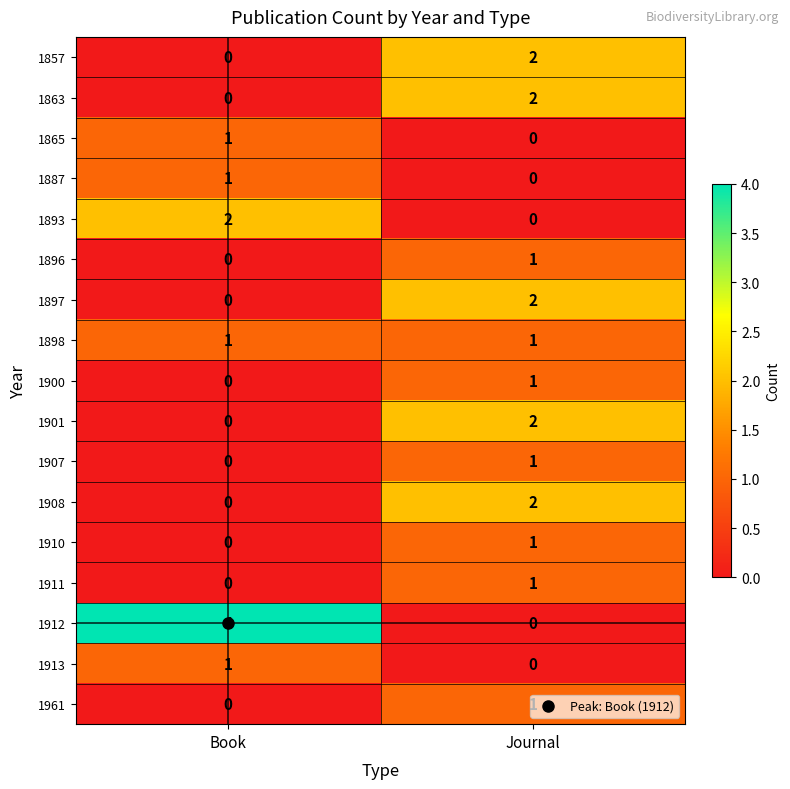

At how many categories does at least one series exceed 0?

2